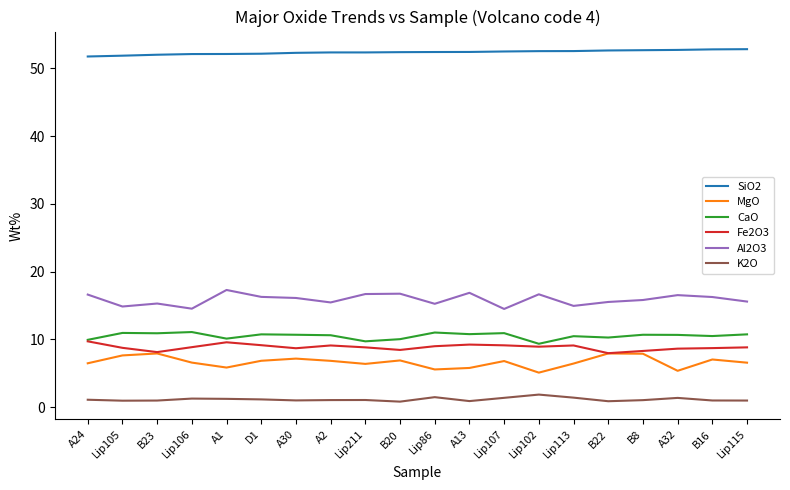

True or false: Fe2O3 and K2O intersect in this chart.

False